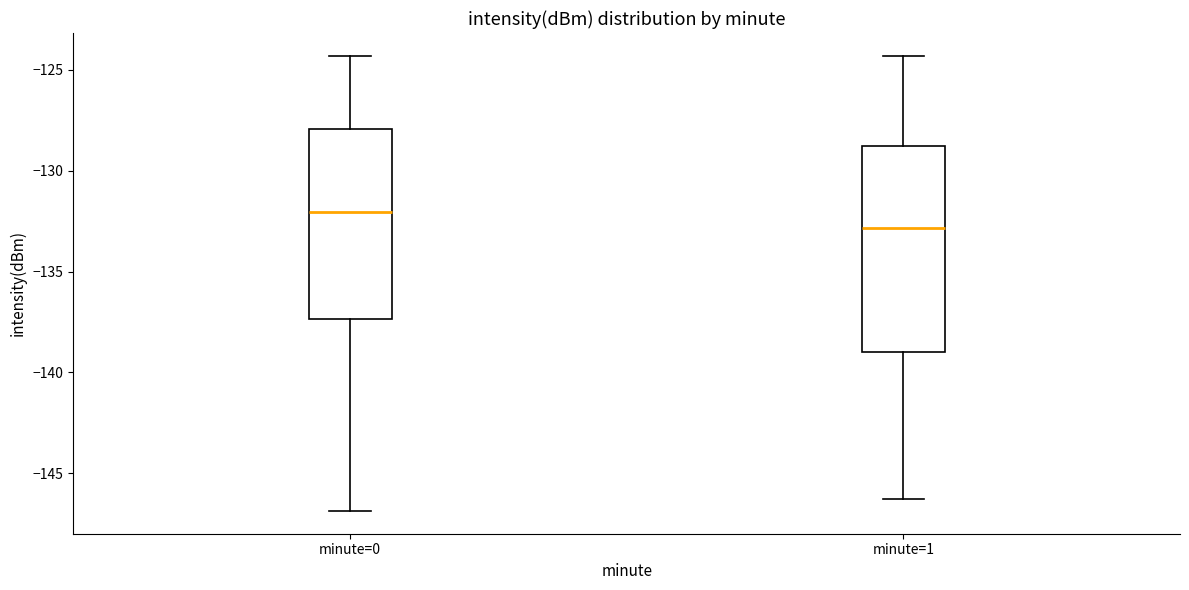

Reading left to right, read every box against the y-axis: the position of its median line, the range the box covers, and the ends of its whiskers. The values are not printed on the chart, so give them approximately, as read against the axis.

minute=0: median -132.0, box -137.5 to -128.0, whiskers -147.0 to -124.5
minute=1: median -133.0, box -139.0 to -129.0, whiskers -146.5 to -124.5